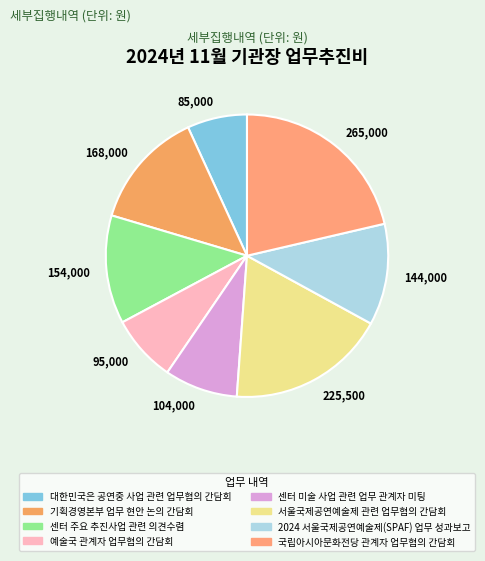

Does 서울국제공연예술제 관련 업무협의 간담회 represent more than half of the total?

No